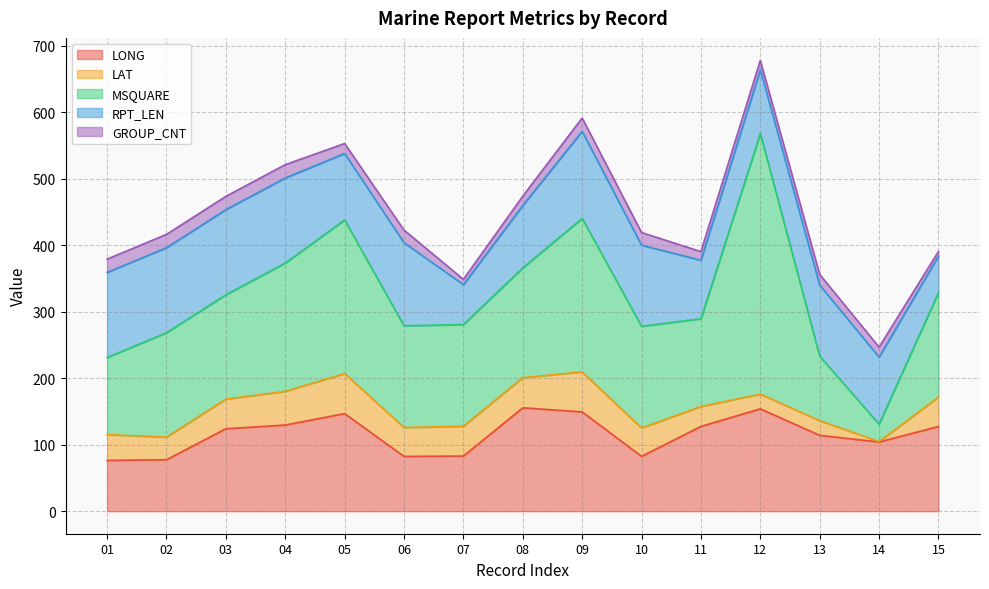

In LAT, how many points are higher than both neighbors (excluding endpoints)?

2